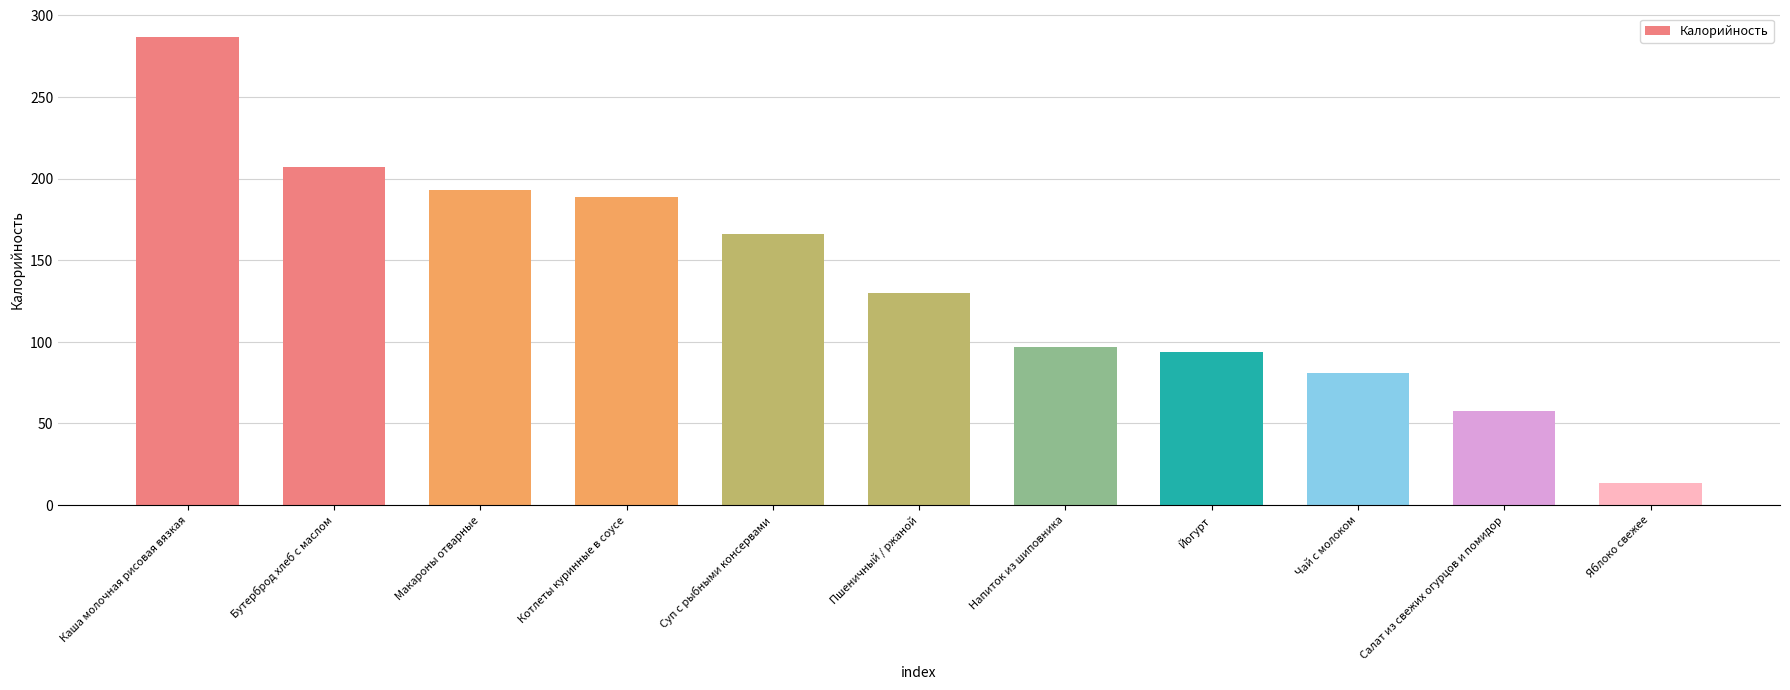

What is the maximum value shown in the chart?

286.8